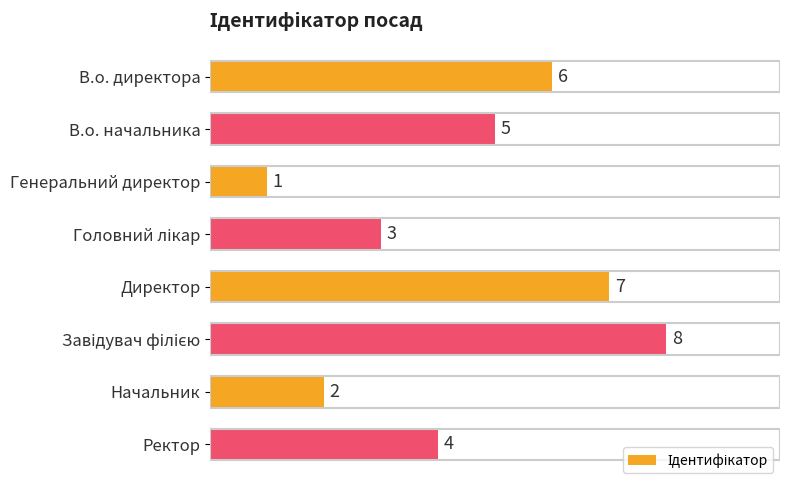

What is the maximum value shown in the chart?

8